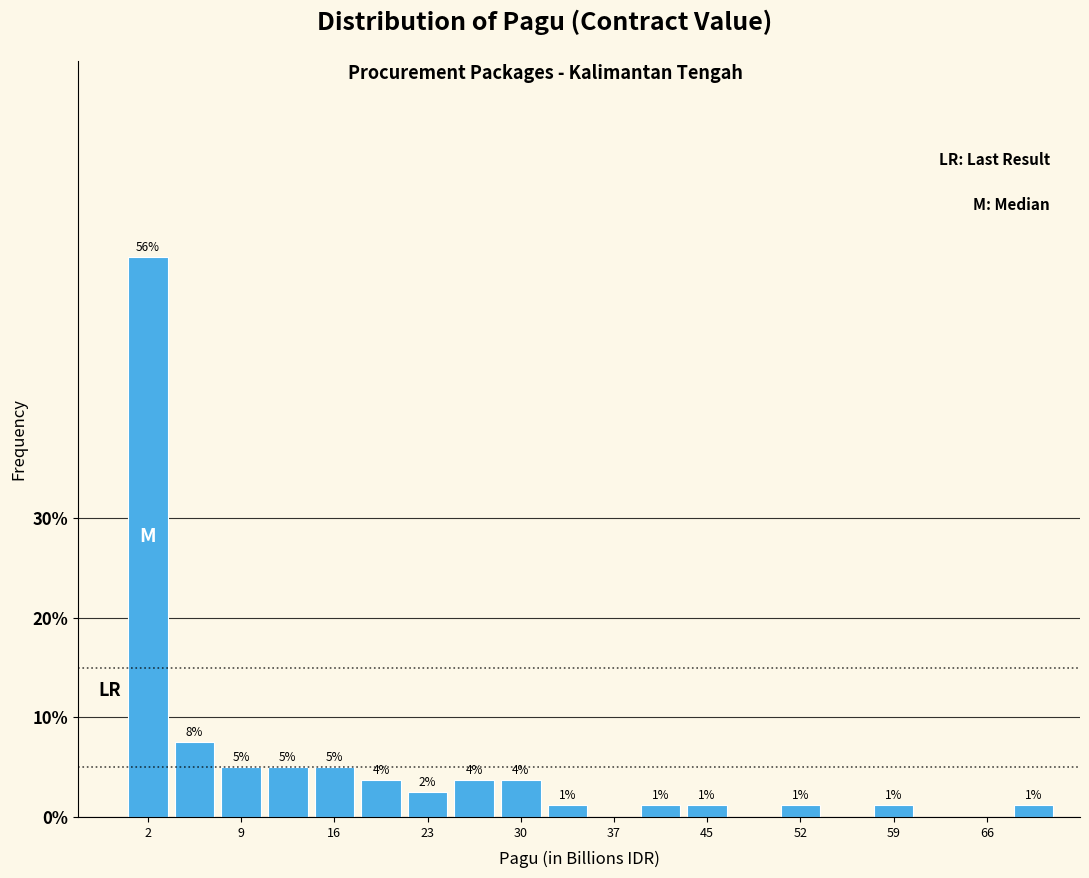

Read against the x-axis, roughly where is the centre of the tallest bar?

2